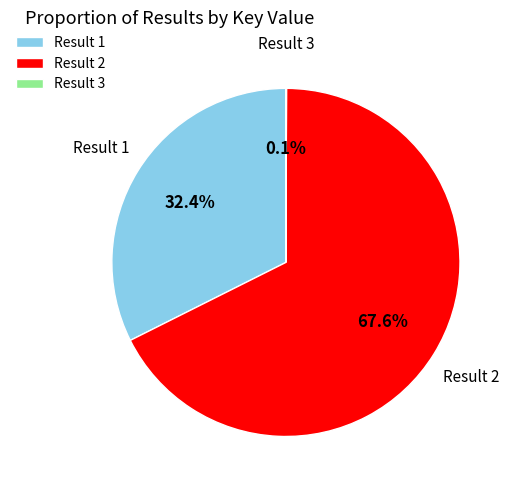

What is the largest slice in the pie chart?

Result 2